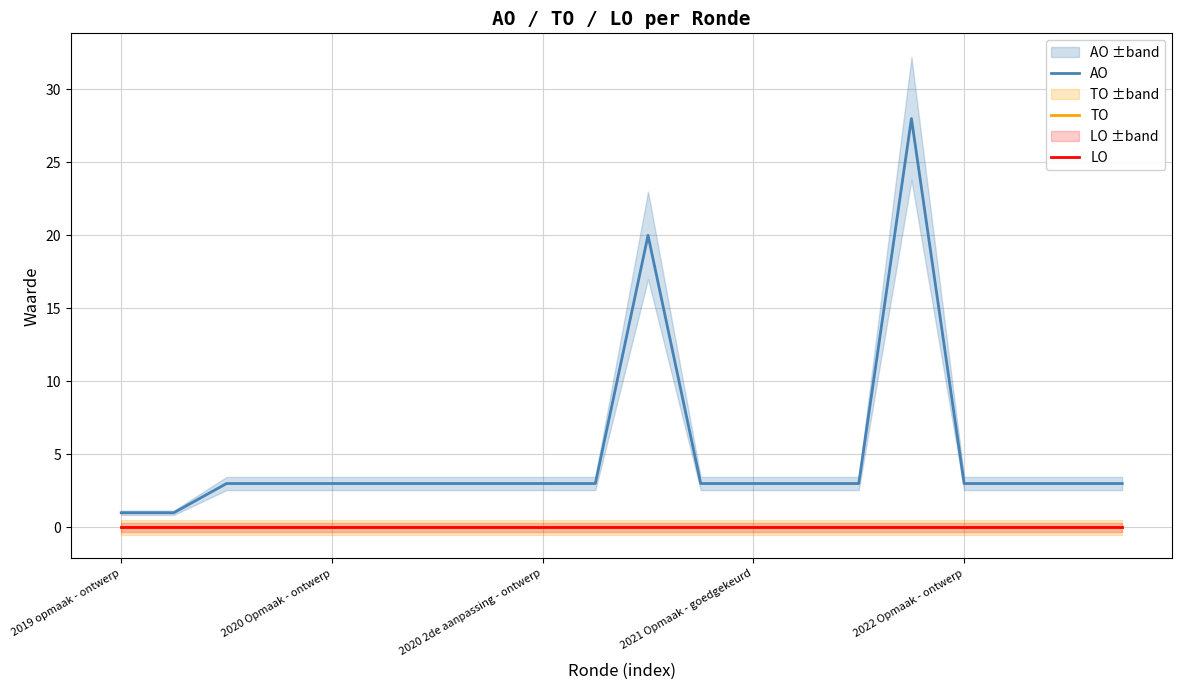

Is the value of TO at 6 greater than the value of LO at 19?

No